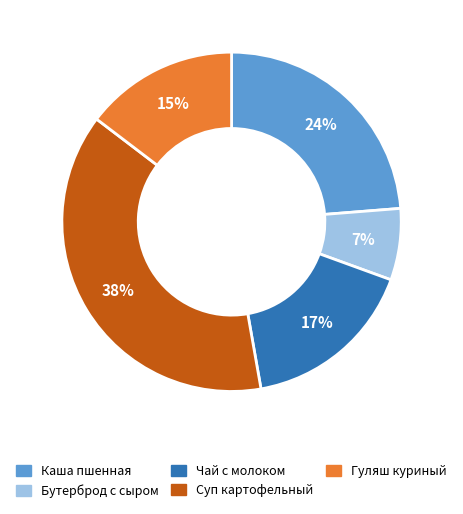

How many slices are in this pie chart?

5